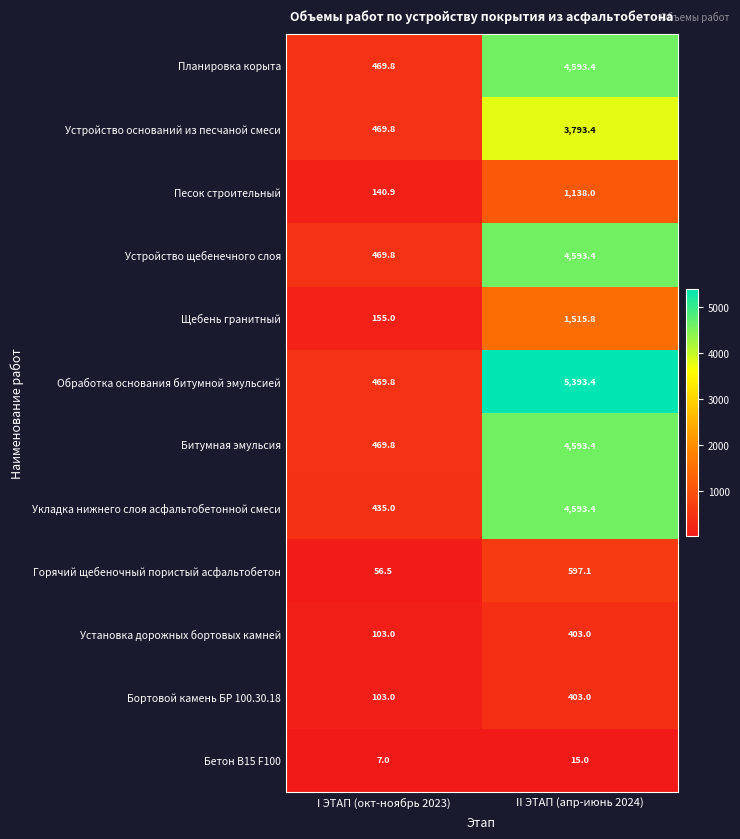

How many data points does each series have?

2